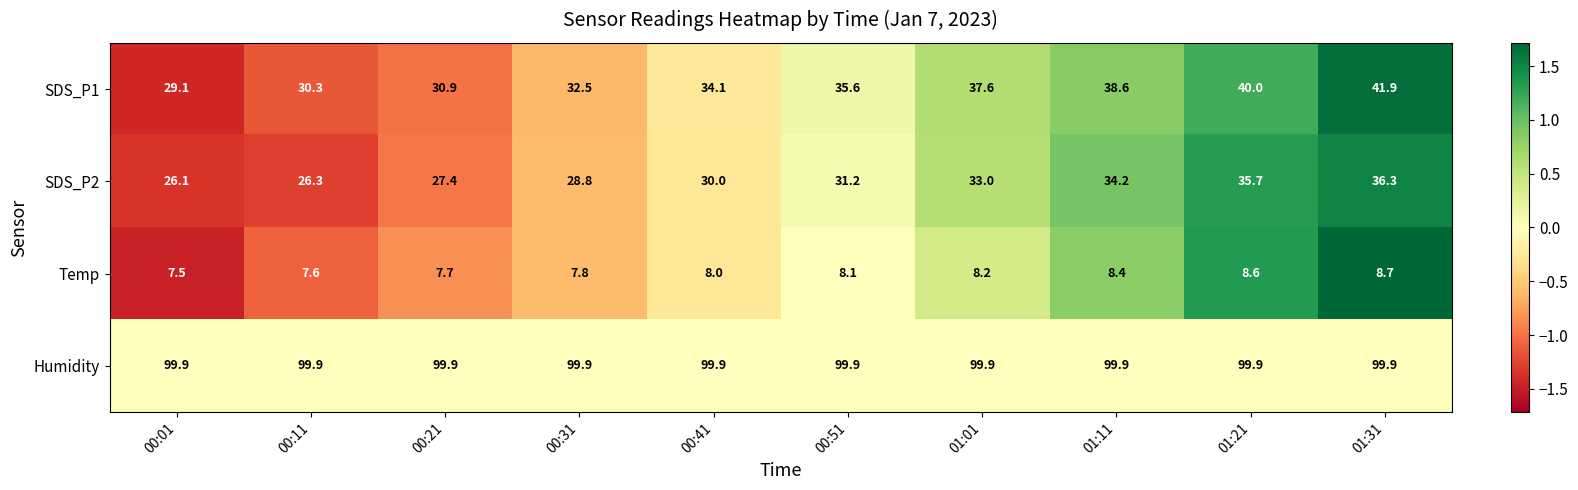

What is the difference between the maximum and minimum values in the SDS_P2 series?

10.2